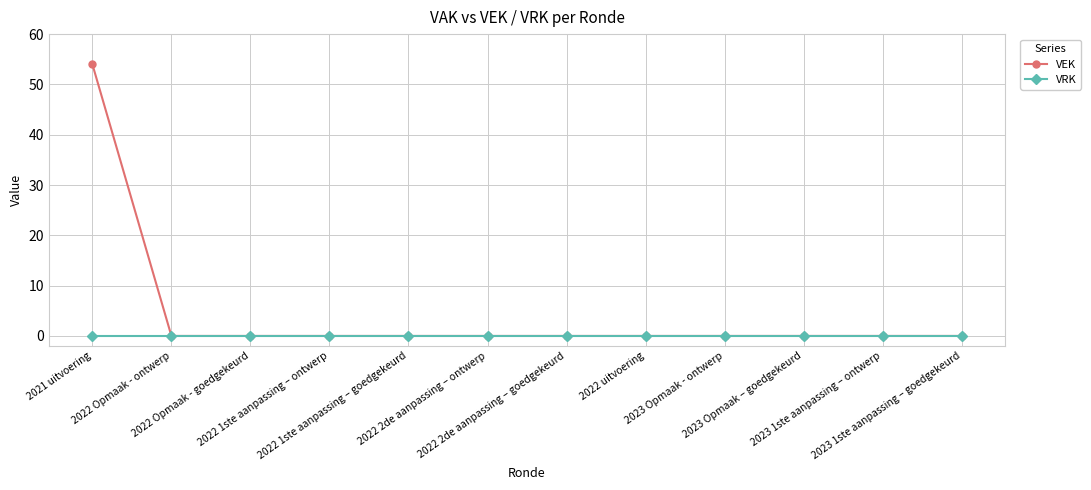

At which category is the sum across all series the highest?

2021 uitvoering